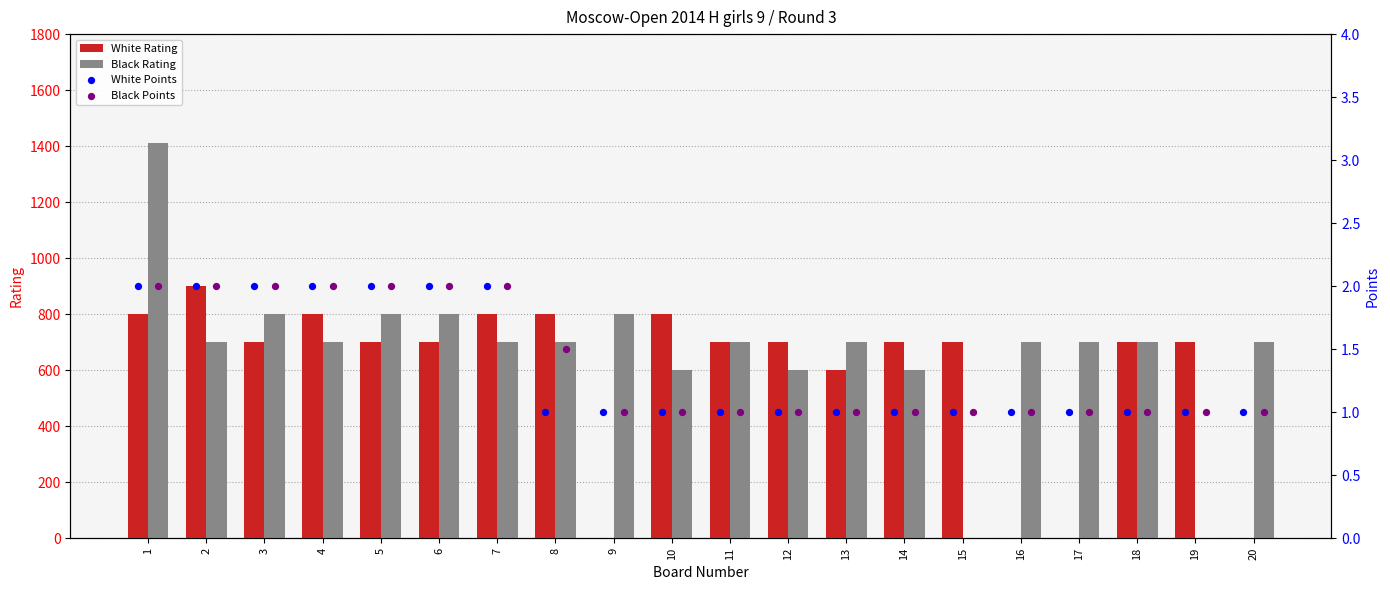

At which category is the sum across all series the highest?

1